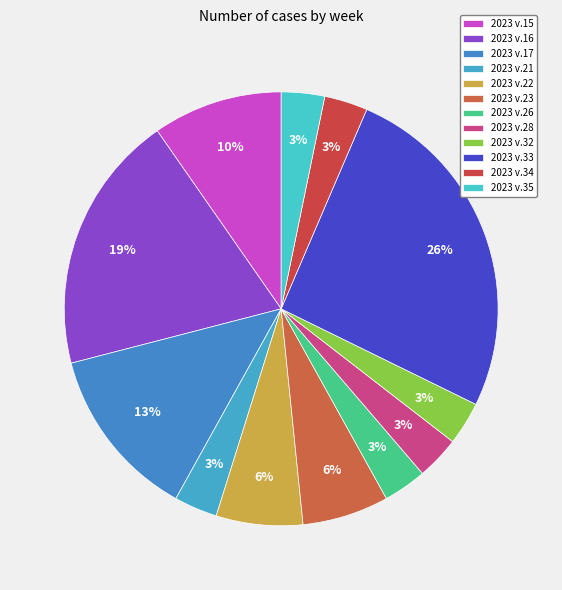

What is the change in value from 2023 v.23 to 2023 v.33?

+6